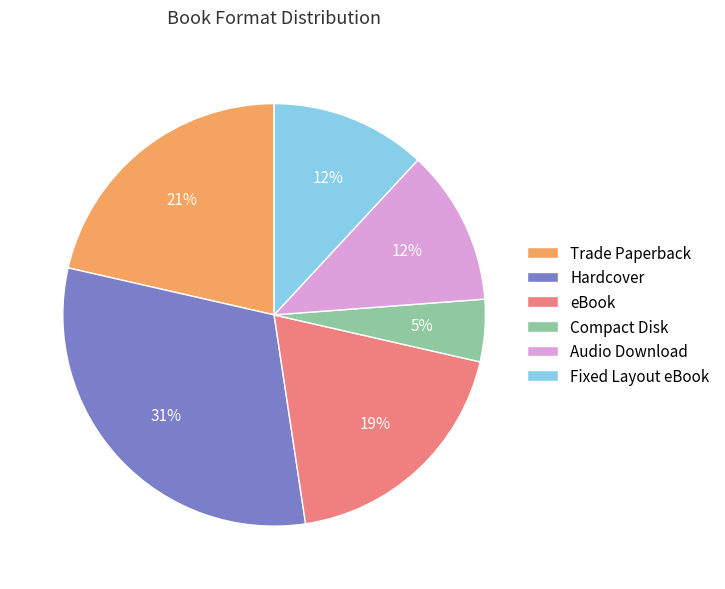

Approximately how many times larger is the value at Compact Disk compared to Fixed Layout eBook?

0.4